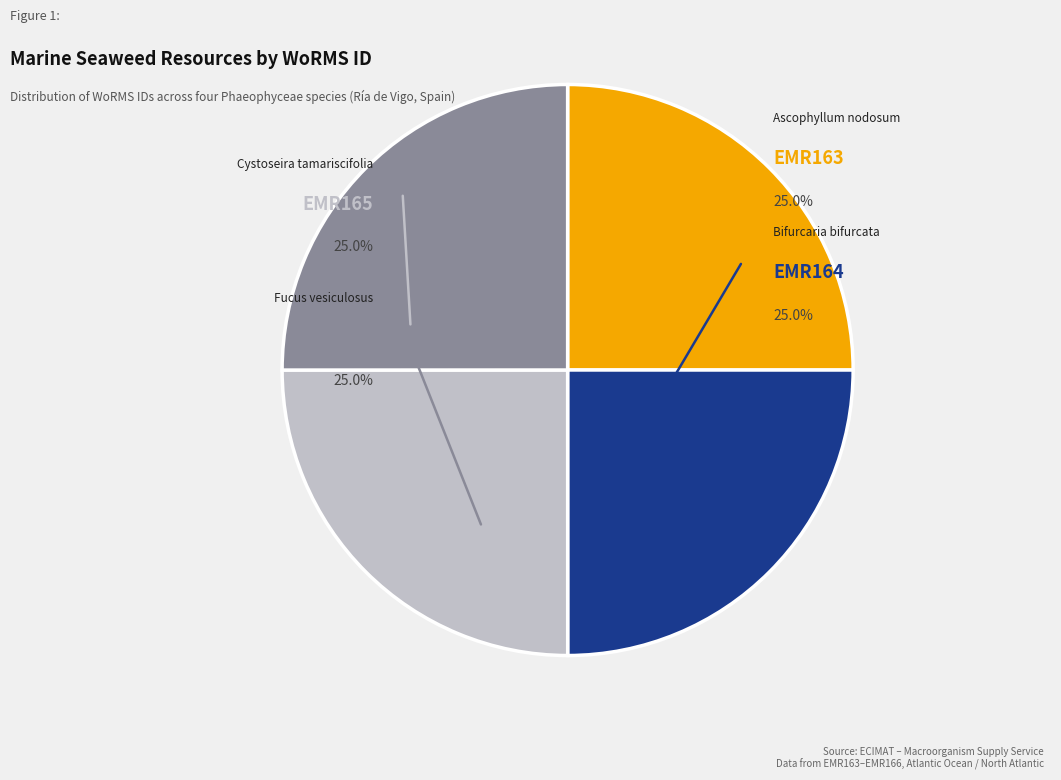

How many slices are in this pie chart?

4